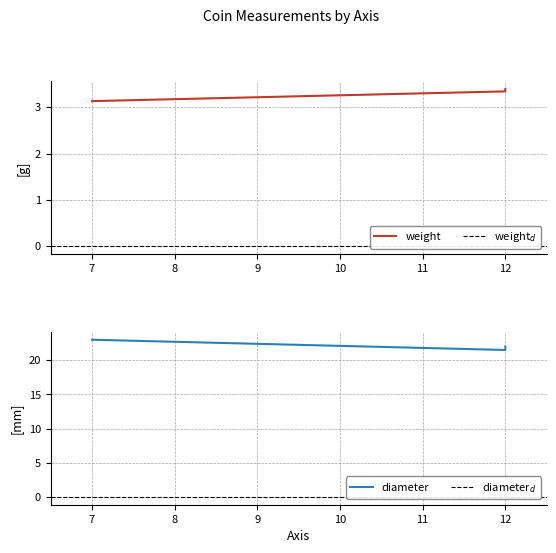

What is the approximate value of diameter at 12?

21.5